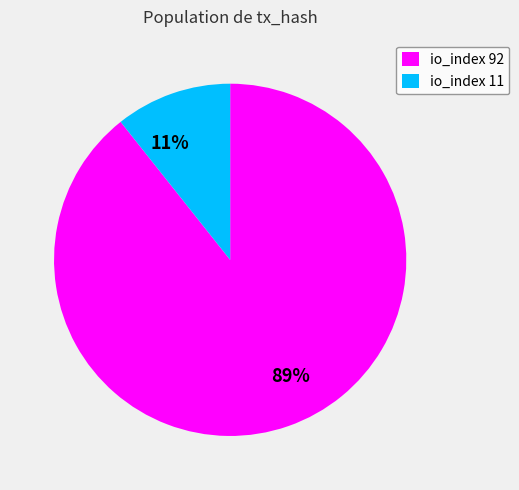

To the nearest percent, what is the average slice percentage?

50%